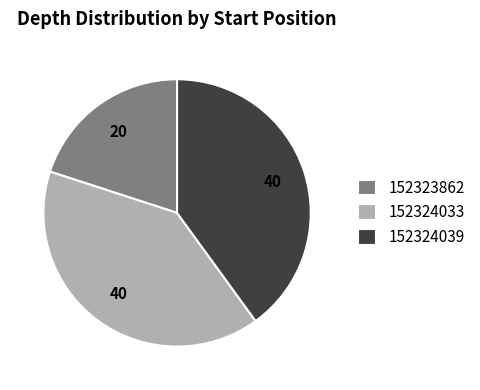

What is the smallest slice in the pie chart?

152323862